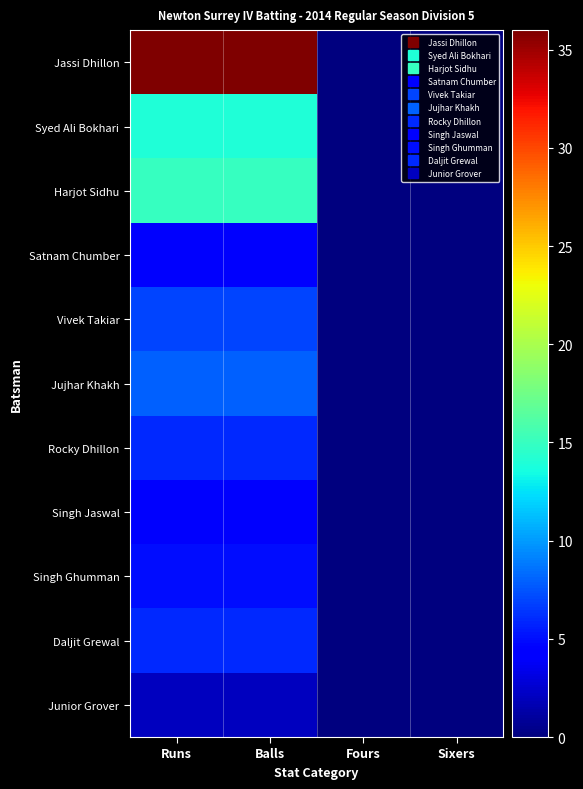

Rank the series by their maximum value, from highest to lowest.

Jassi Dhillon, Harjot Sidhu, Syed Ali Bokhari, Jujhar Khakh, Vivek Takiar, Rocky Dhillon, Daljit Grewal, Singh Ghumman, Satnam Chumber, Singh Jaswal, Junior Grover